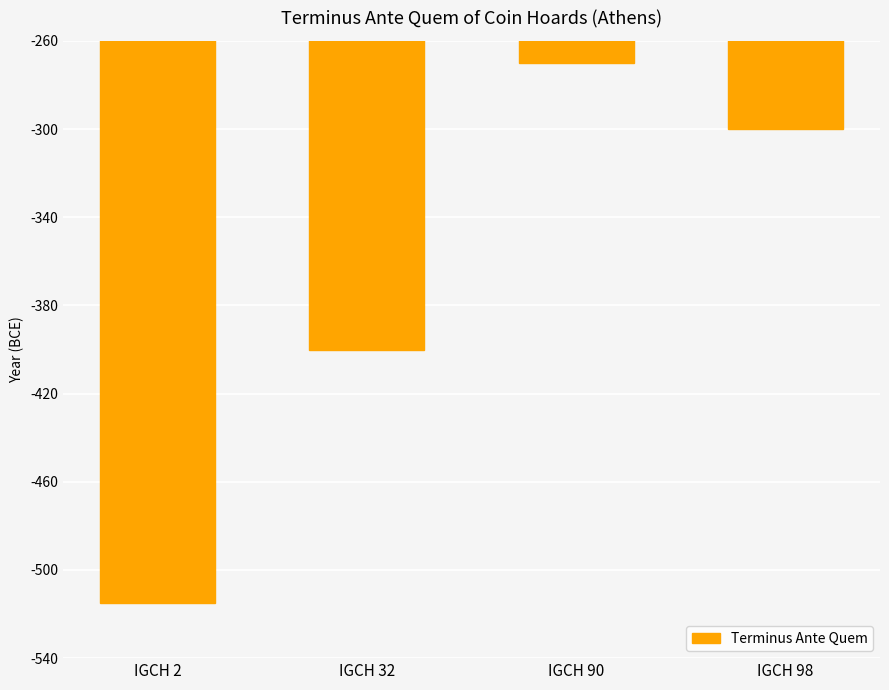

The chart shows a value of -220 at IGCH 32. True or false?

False